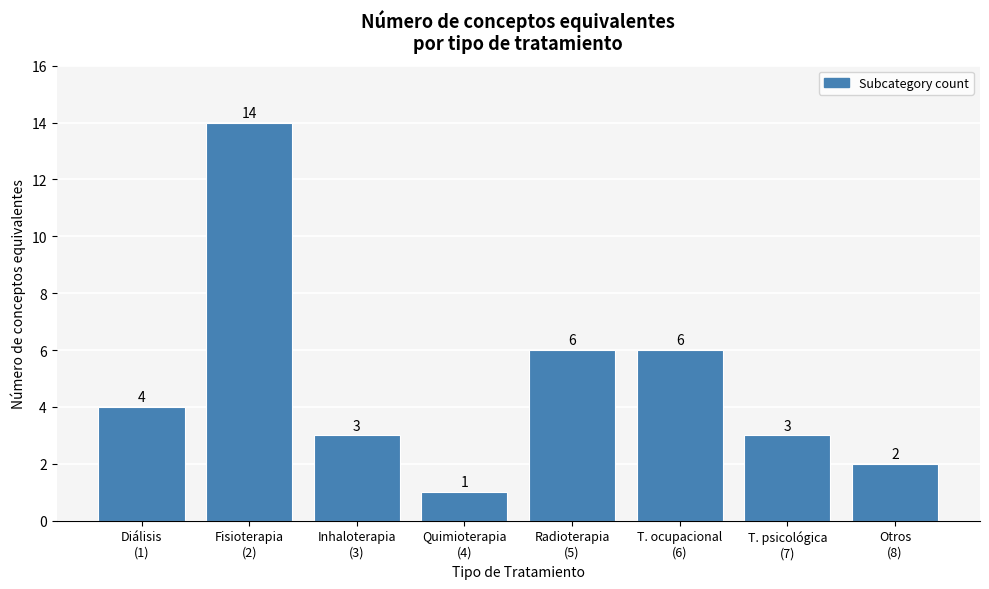

Reading left to right, extract all data points from this chart.

4	14	3	1	6	6	3	2